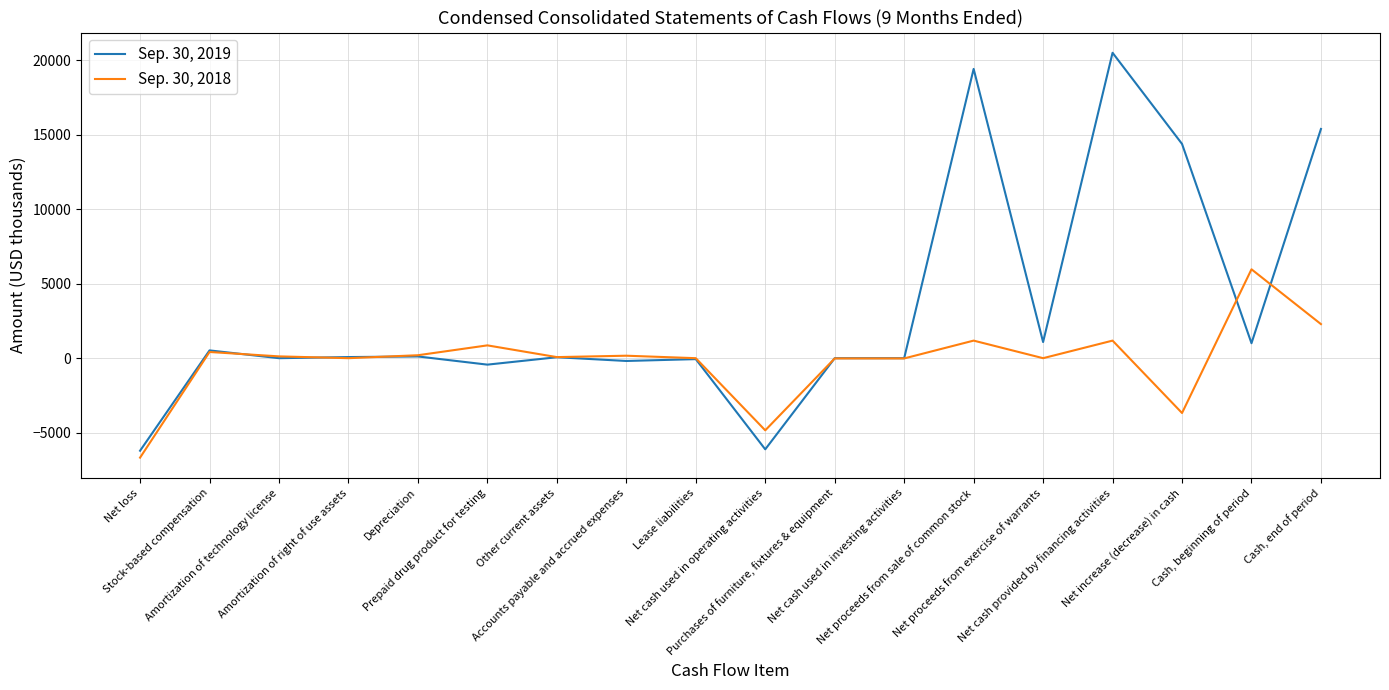

Does the chart display data point markers on the line(s)?

No